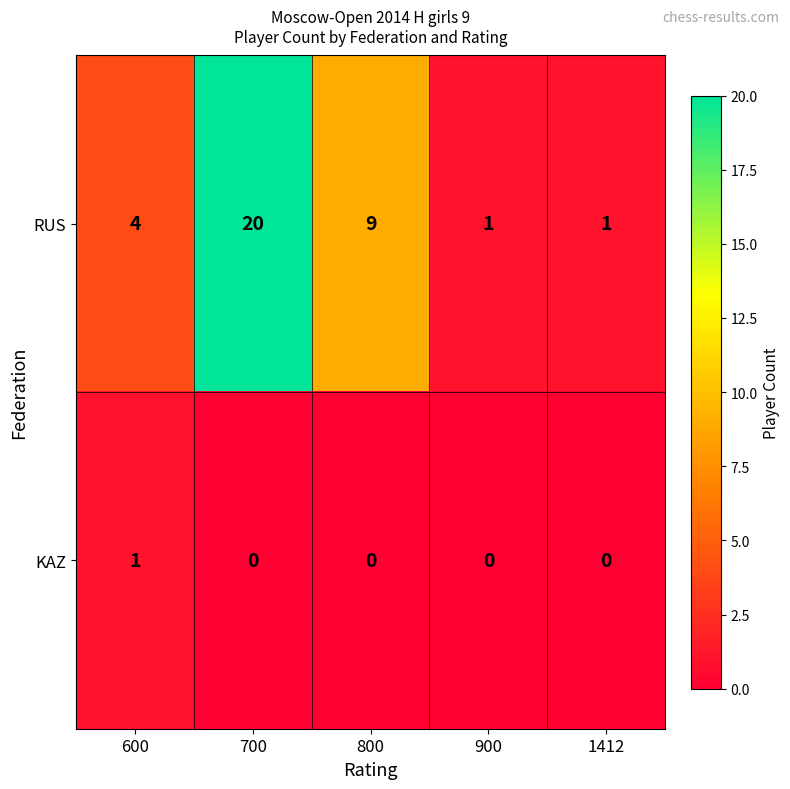

At which category is the sum across all series the highest?

700